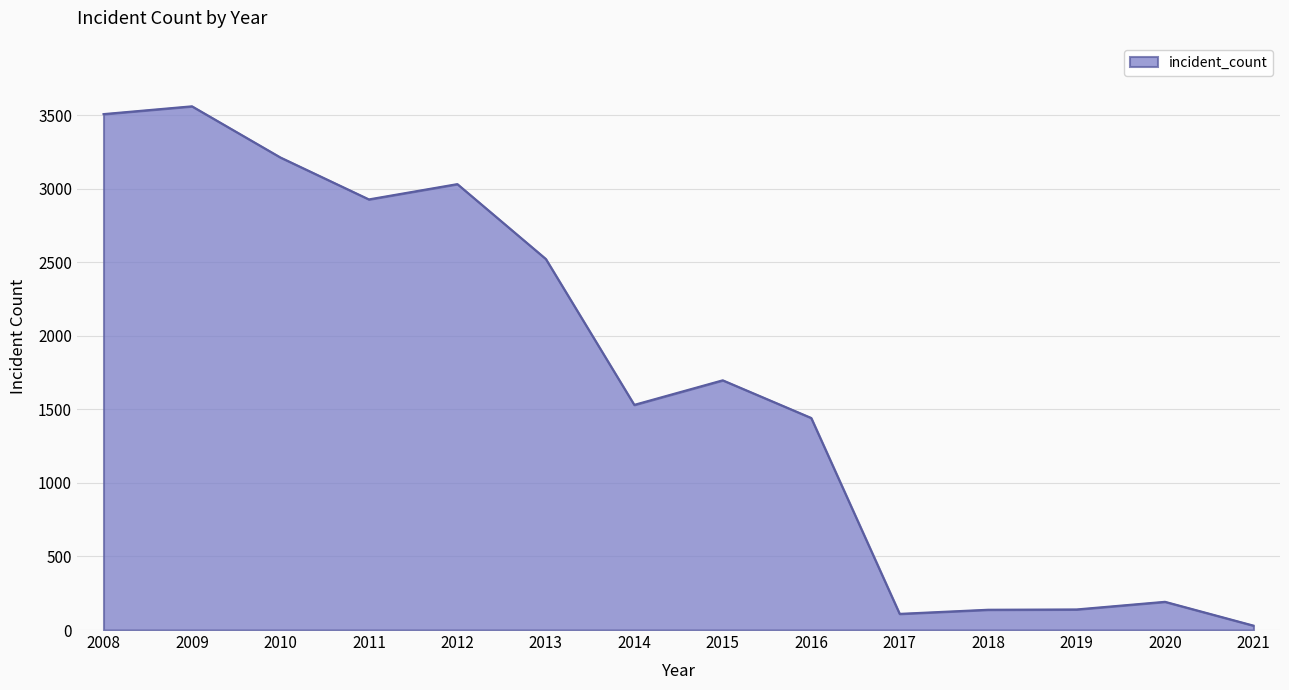

What is the minimum value shown in the chart?

30